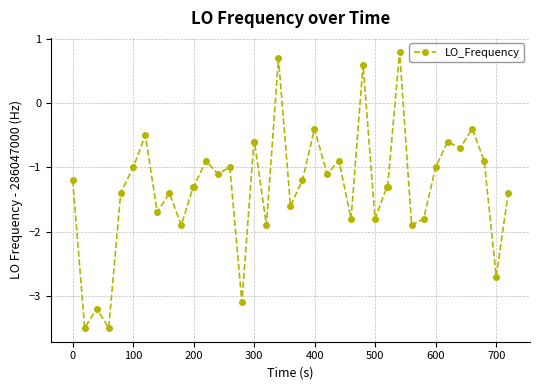

What is the value of the 40th point from the left?

-1.4